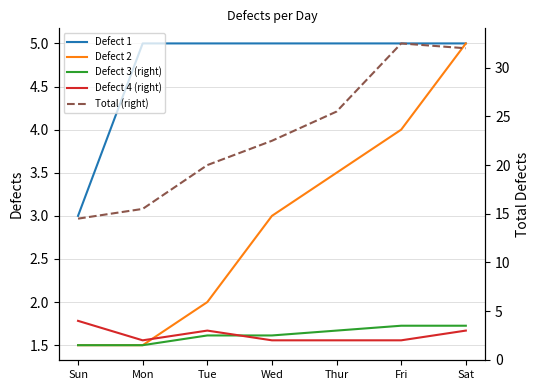

Rank the categories by Defect 4 (right) value from lowest to highest.

Mon, Wed, Thur, Fri, Tue, Sat, Sun